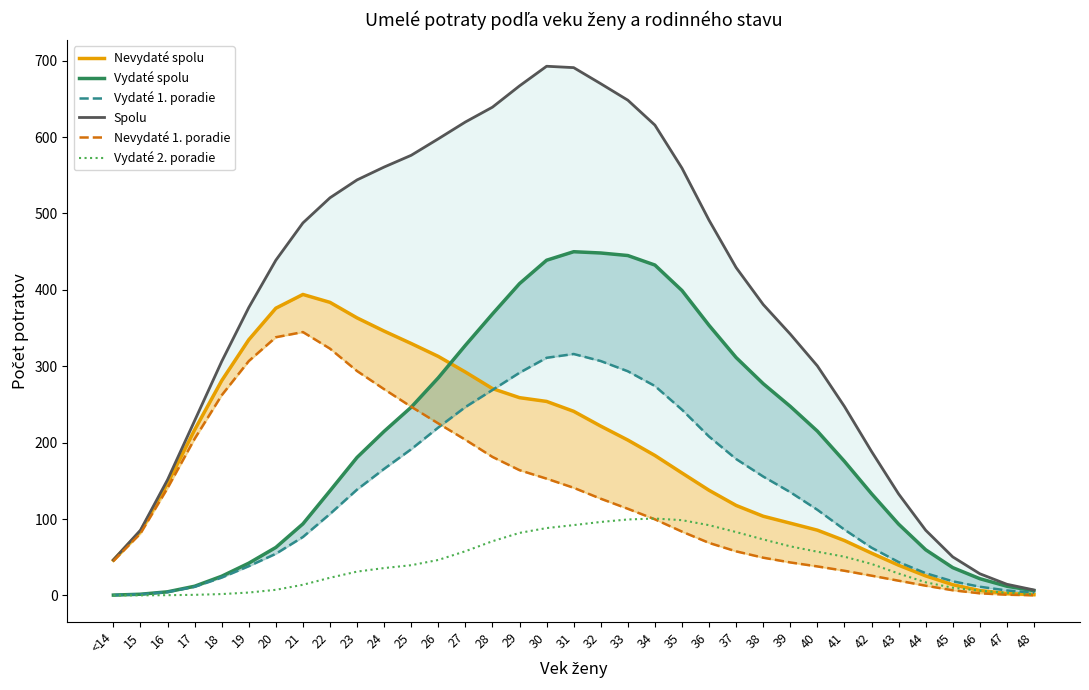

Which label corresponds to the largest value in the chart?

30